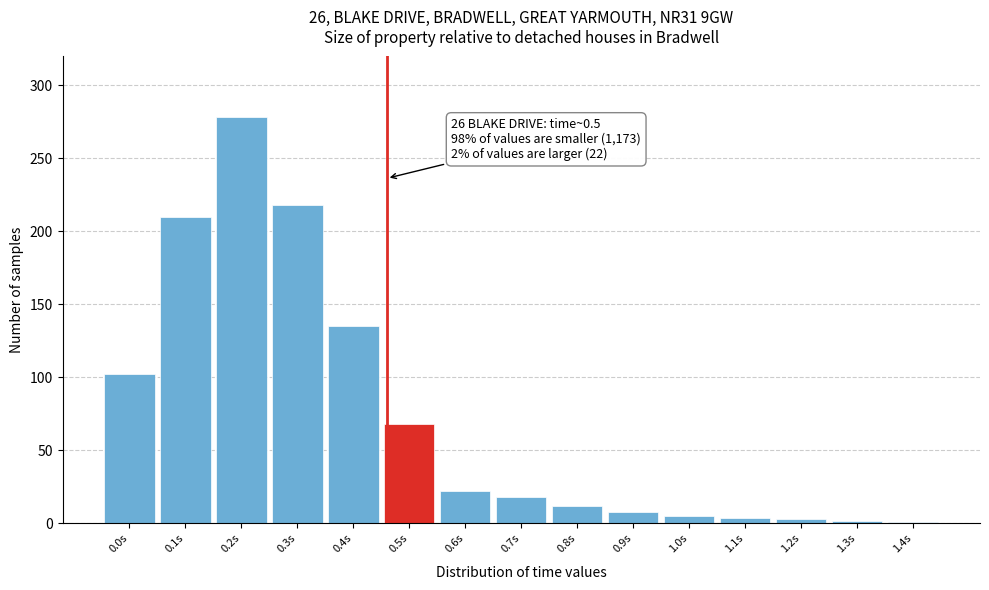

Which category has the highest value across all series?

0.2s